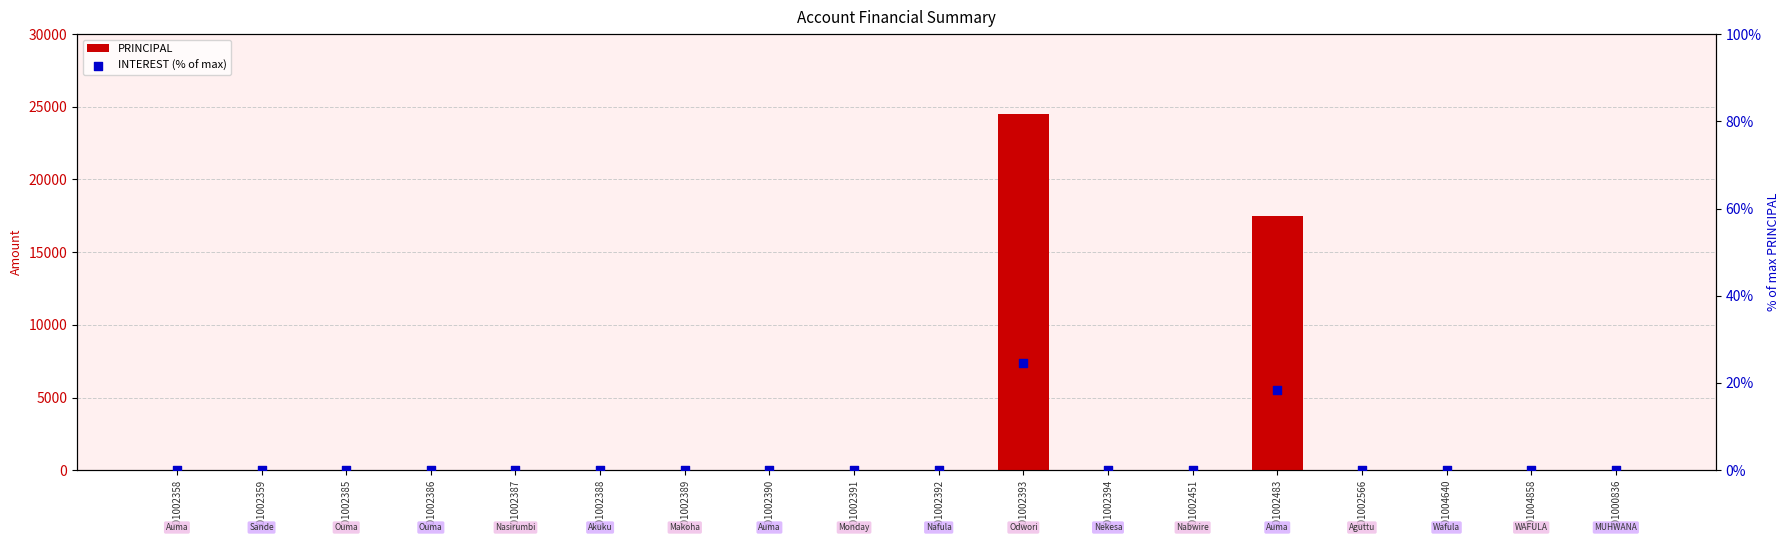

Which series reaches the minimum Y coordinate?

PRINCIPAL